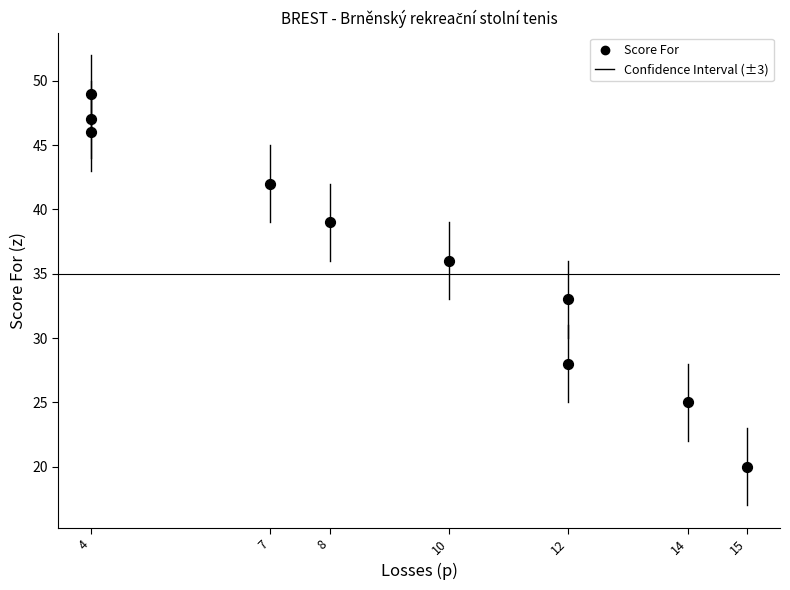

What Y value in the scatter plot is closest to 34?

33